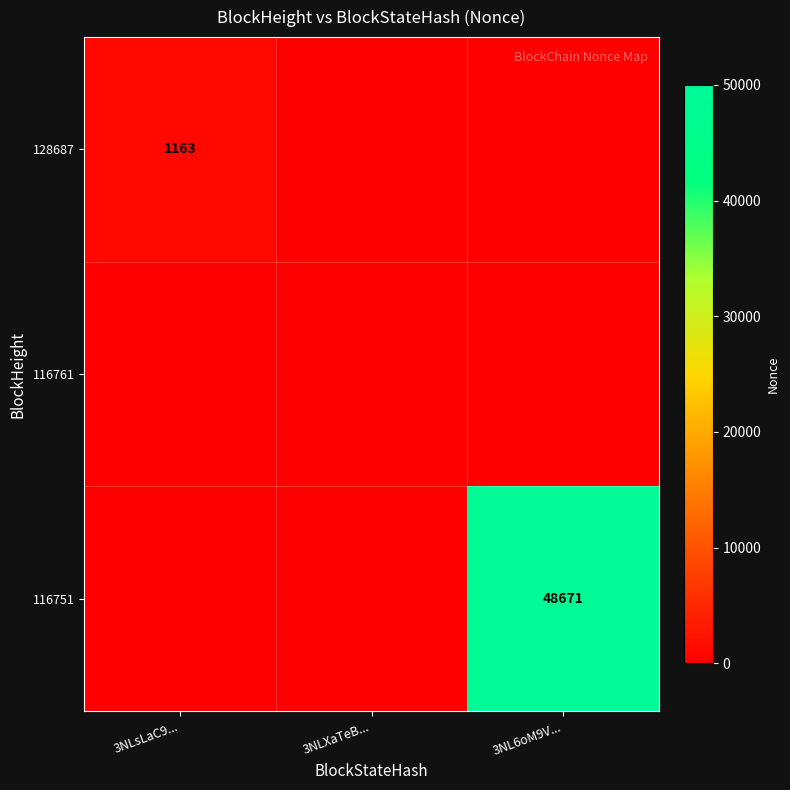

Is it true that 116751 equals 20451 at 3NLsLaC9...?

False